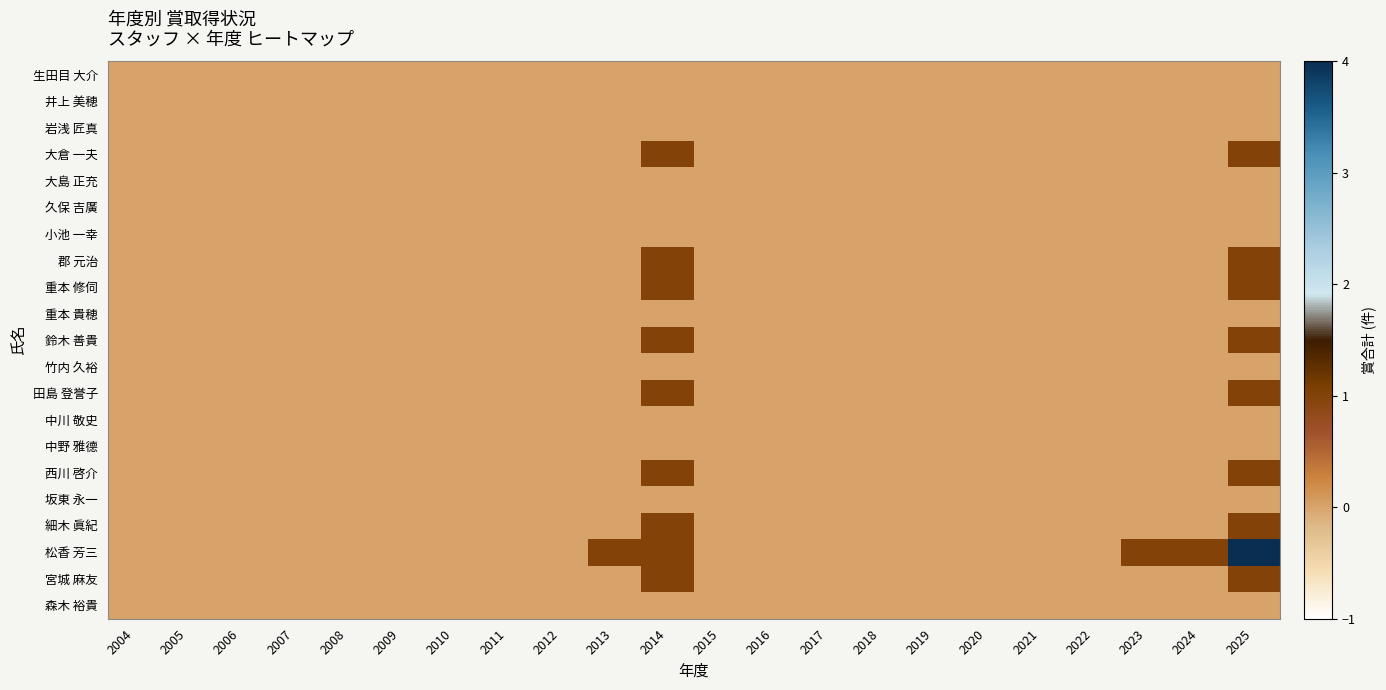

Which series has the widest spread of values?

松香 芳三